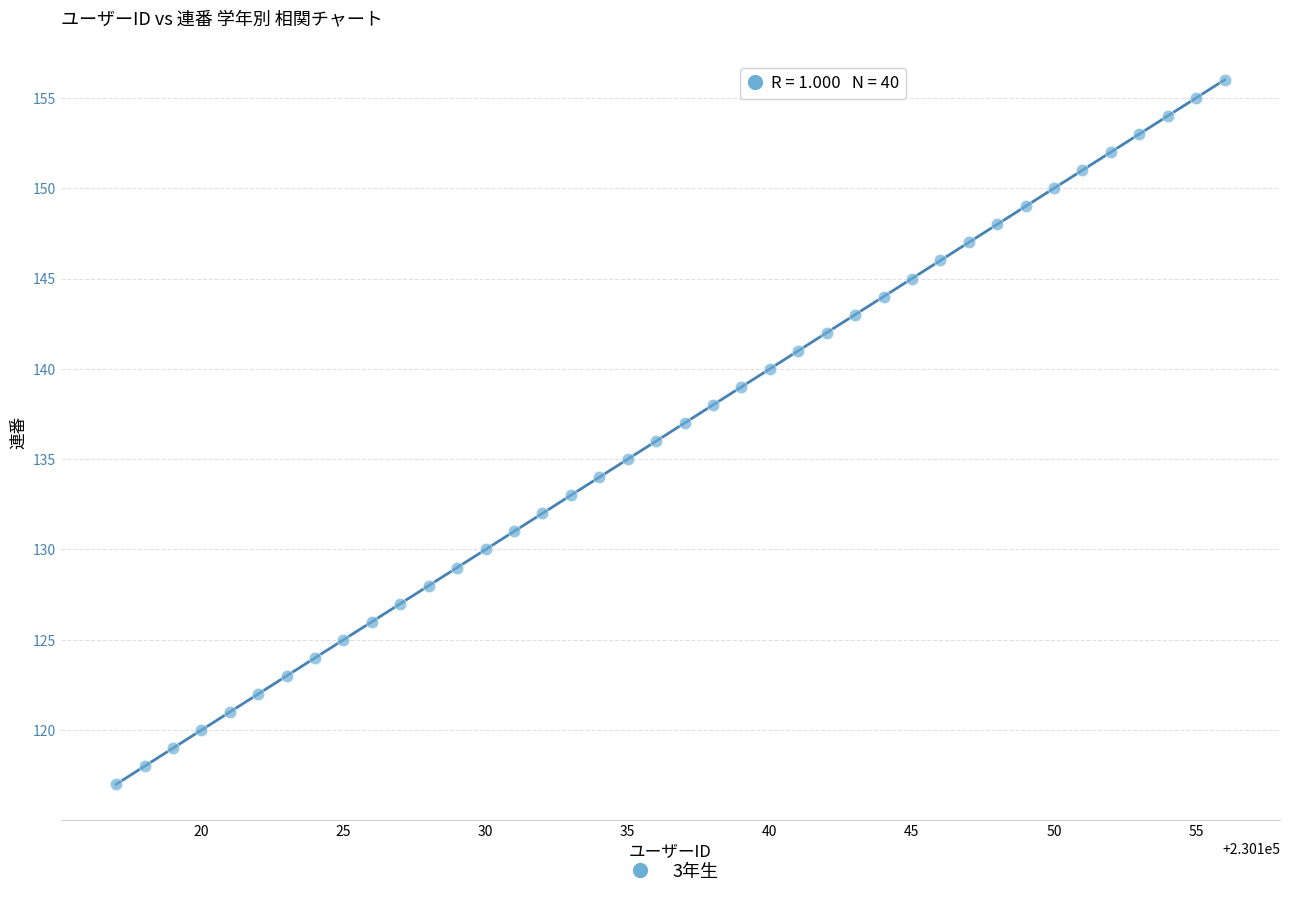

What is the range of X values (max minus min)?

39